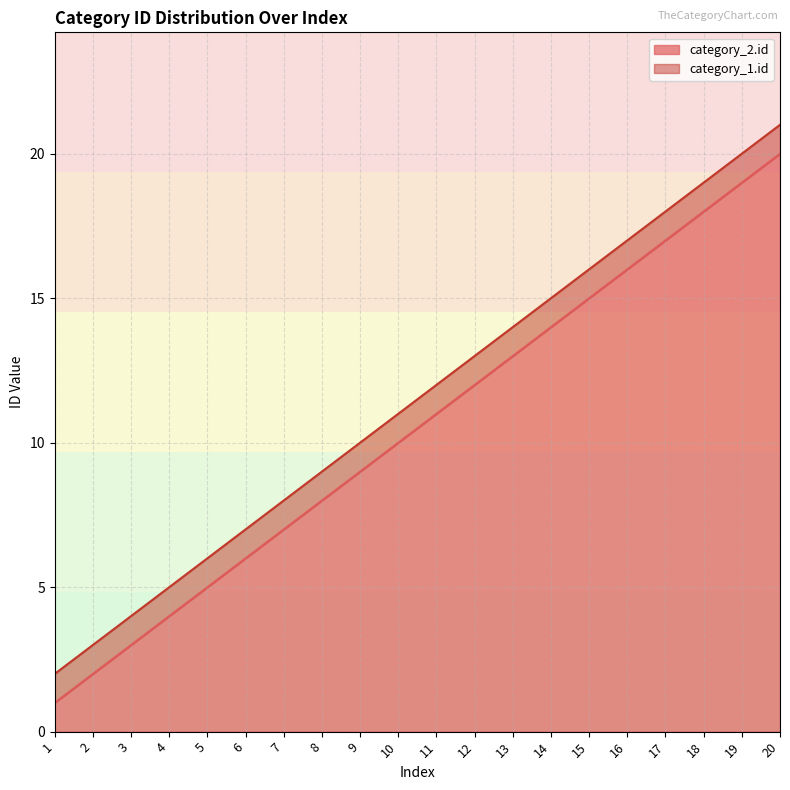

Rank the categories by value from highest to lowest.

20, 19, 18, 17, 16, 15, 14, 13, 12, 11, 10, 9, 8, 7, 6, 5, 4, 3, 2, 1